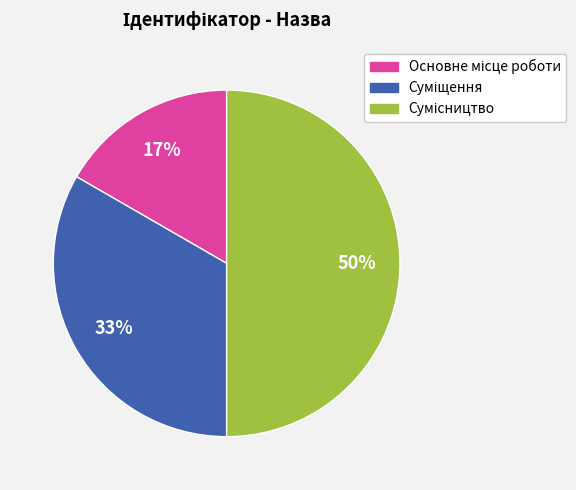

To the nearest percent, what is the difference between the largest and smallest slice percentages?

33%